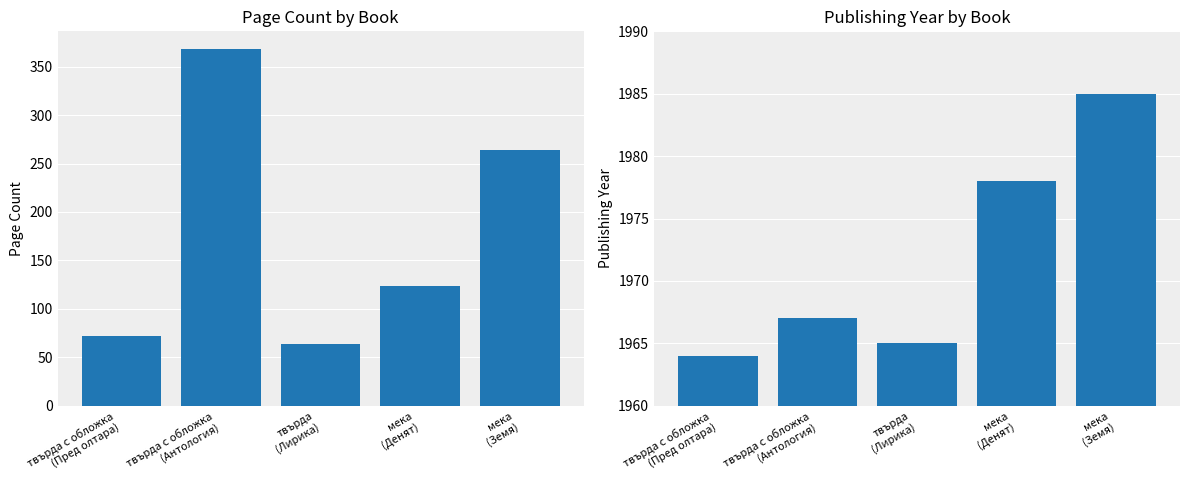

What are all the series names shown in the legend?

pageCount, publishingYear